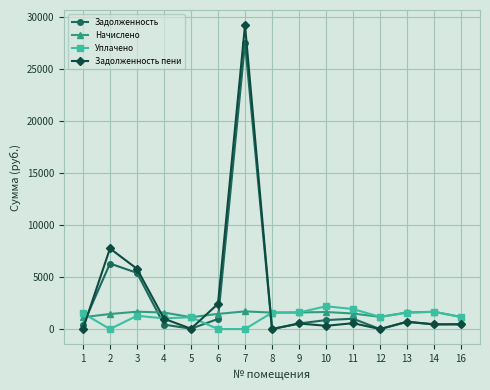

How many series are shown in this chart?

4